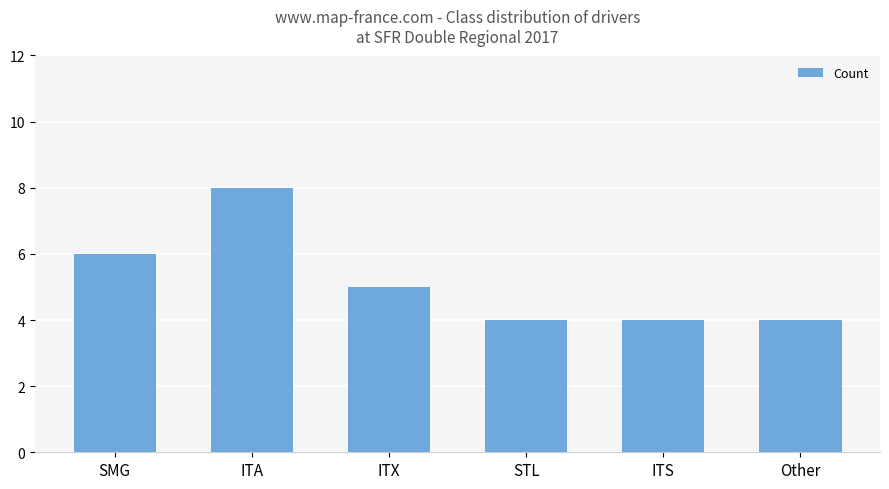

The value at ITA is 11. True or false?

False